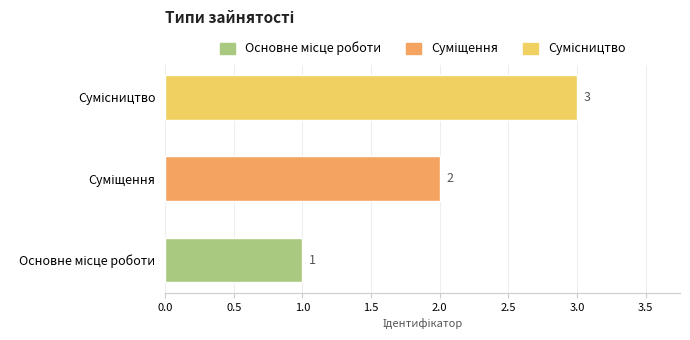

How many distinct data groups are displayed?

1